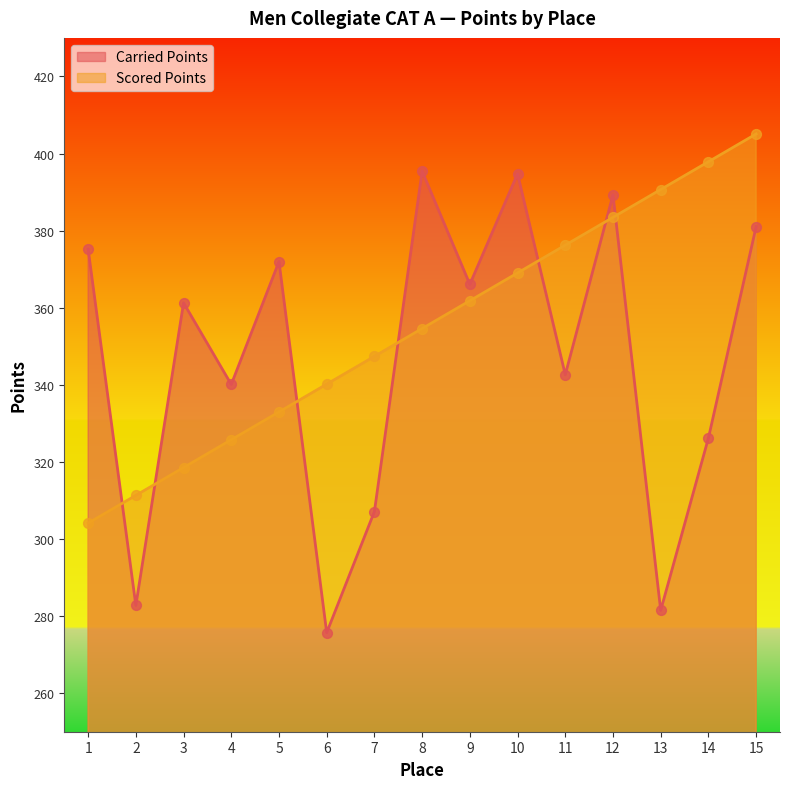

At which category is the sum across all series the highest?

15